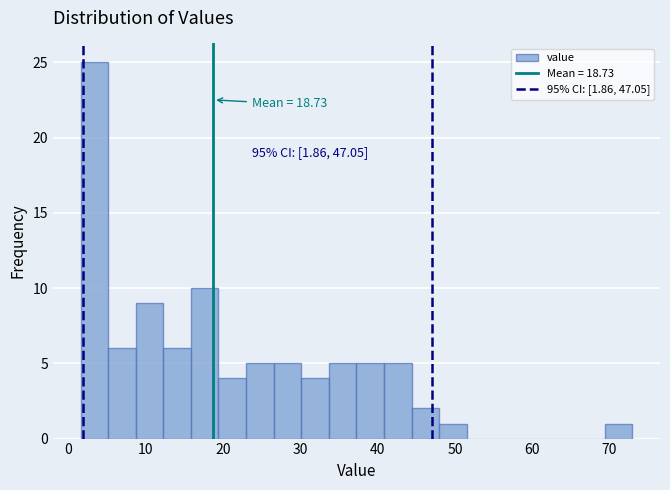

Around what value on the x-axis is the tallest bar? Give the approximate position of its centre, as read against the axis.

3